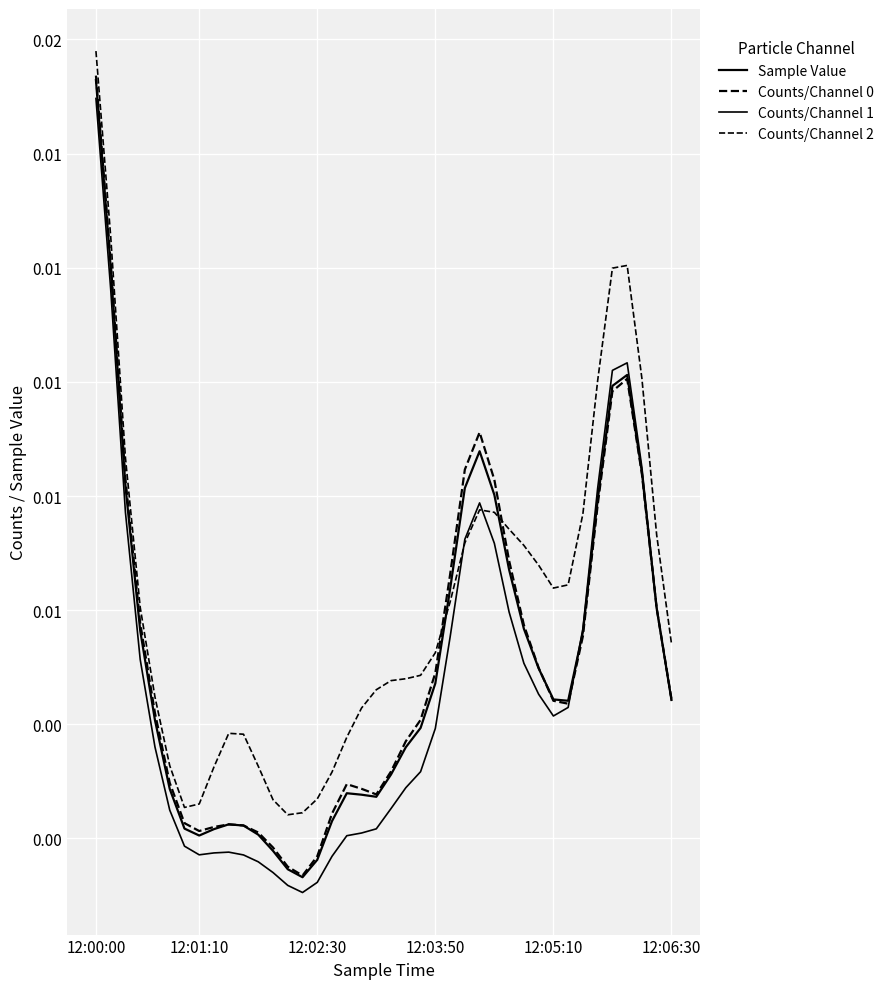

At how many categories does at least one series exceed 0?

40